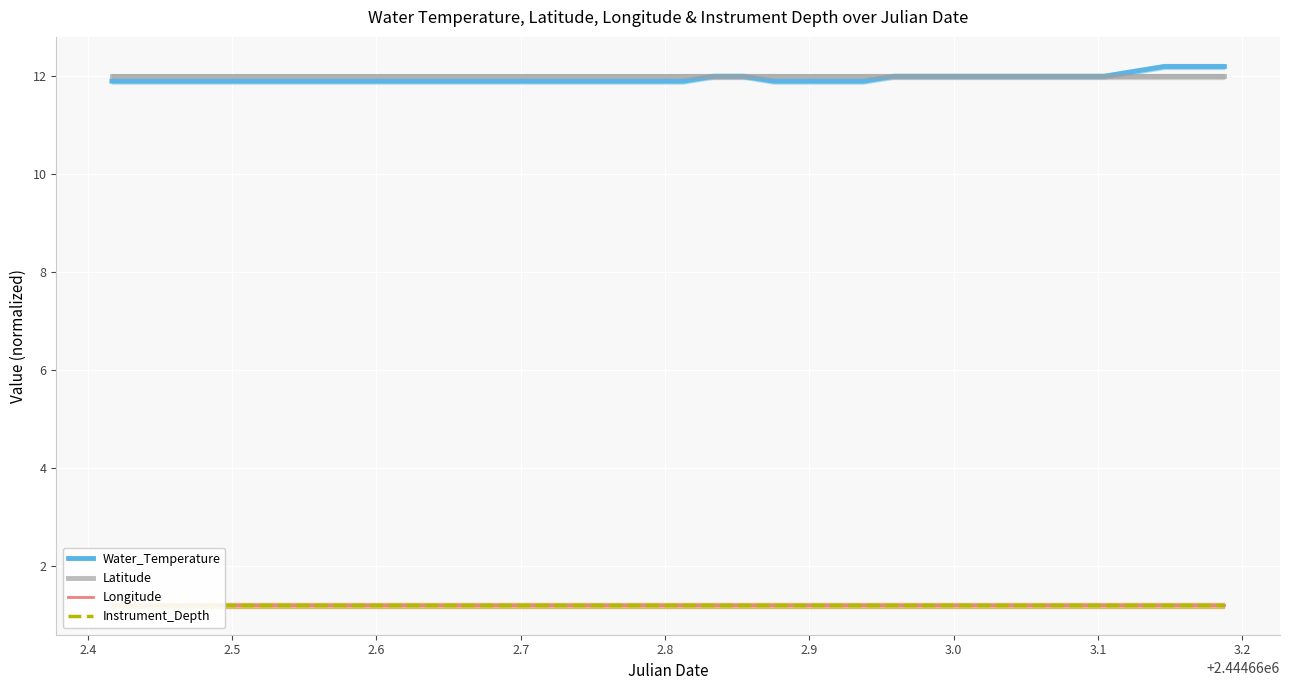

Which series has the largest range (max minus min)?

Water_Temperature